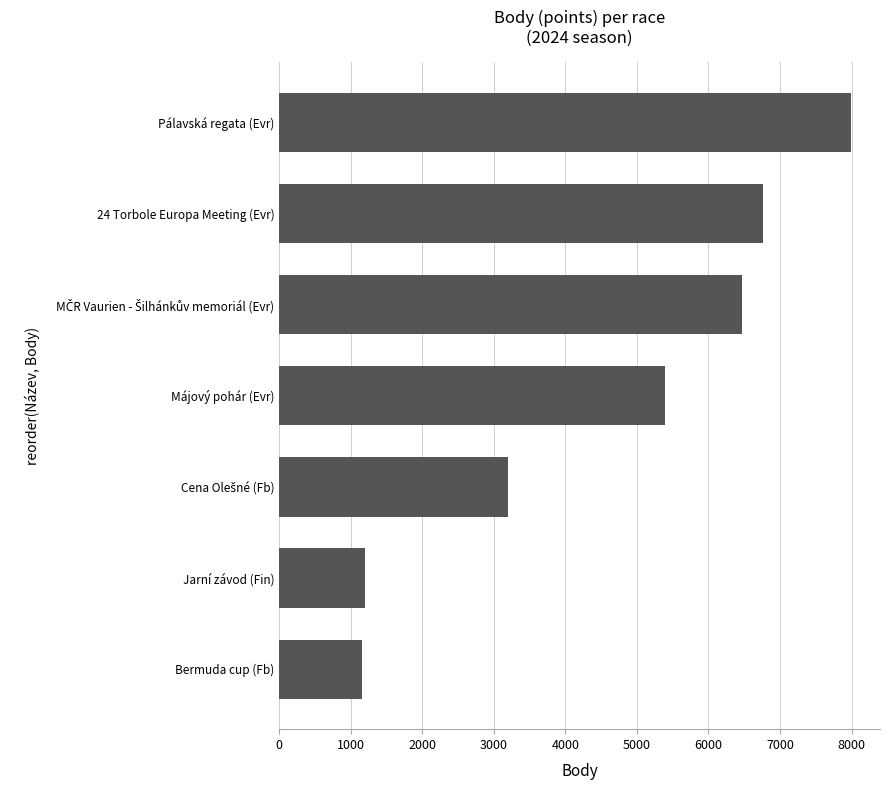

Where is the data nearest to the value 4576?

Májový pohár (Evr)